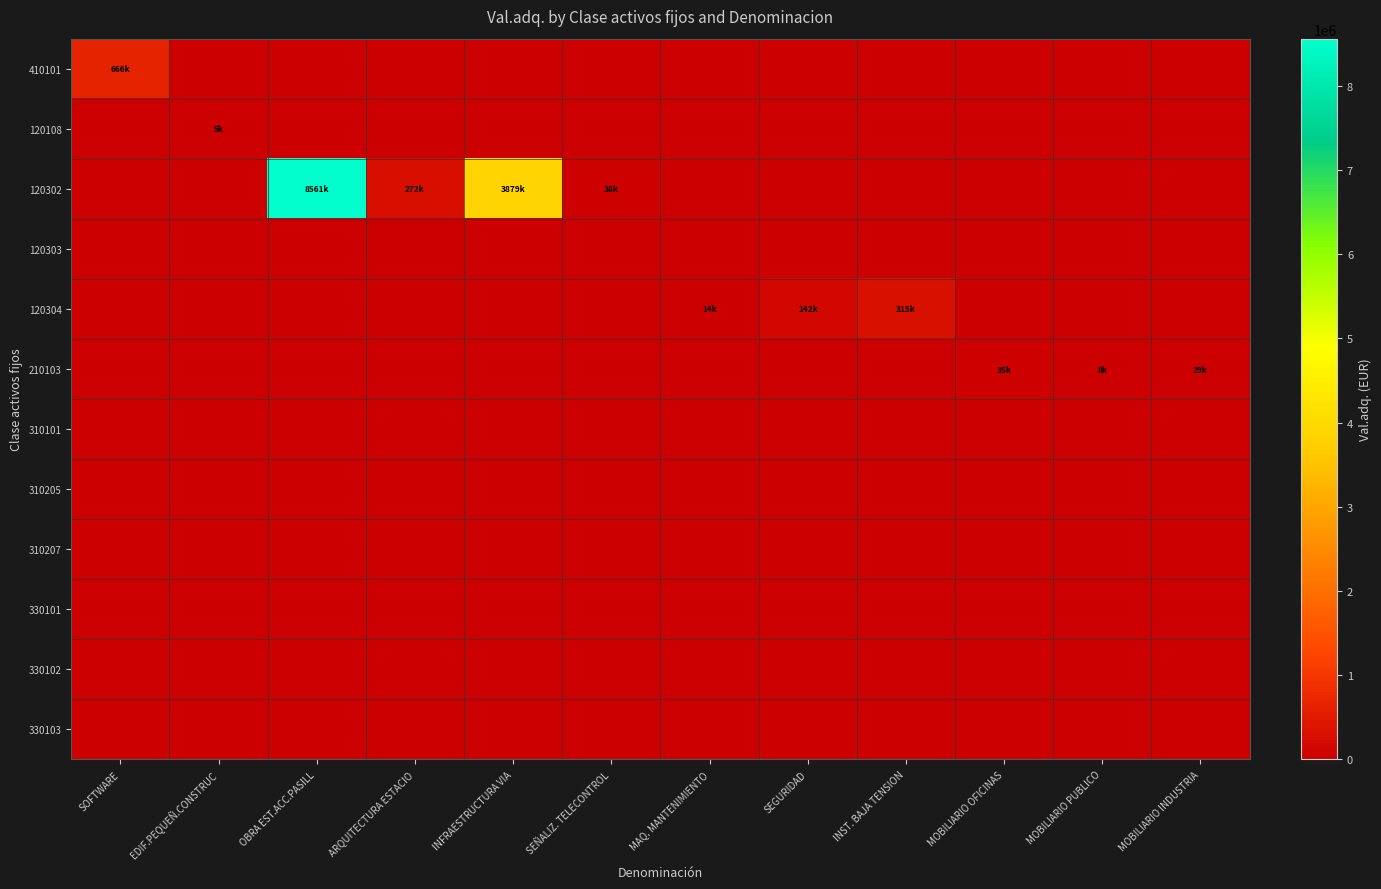

Which label corresponds to the largest value in the chart?

OBRA EST.ACC.PASILL